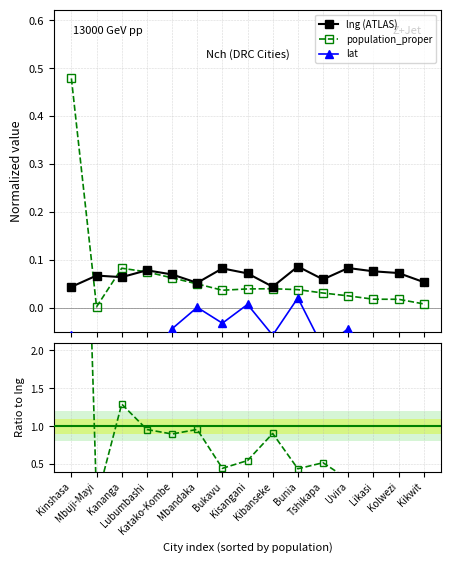

True or false: lat and population_proper cross at least once.

False